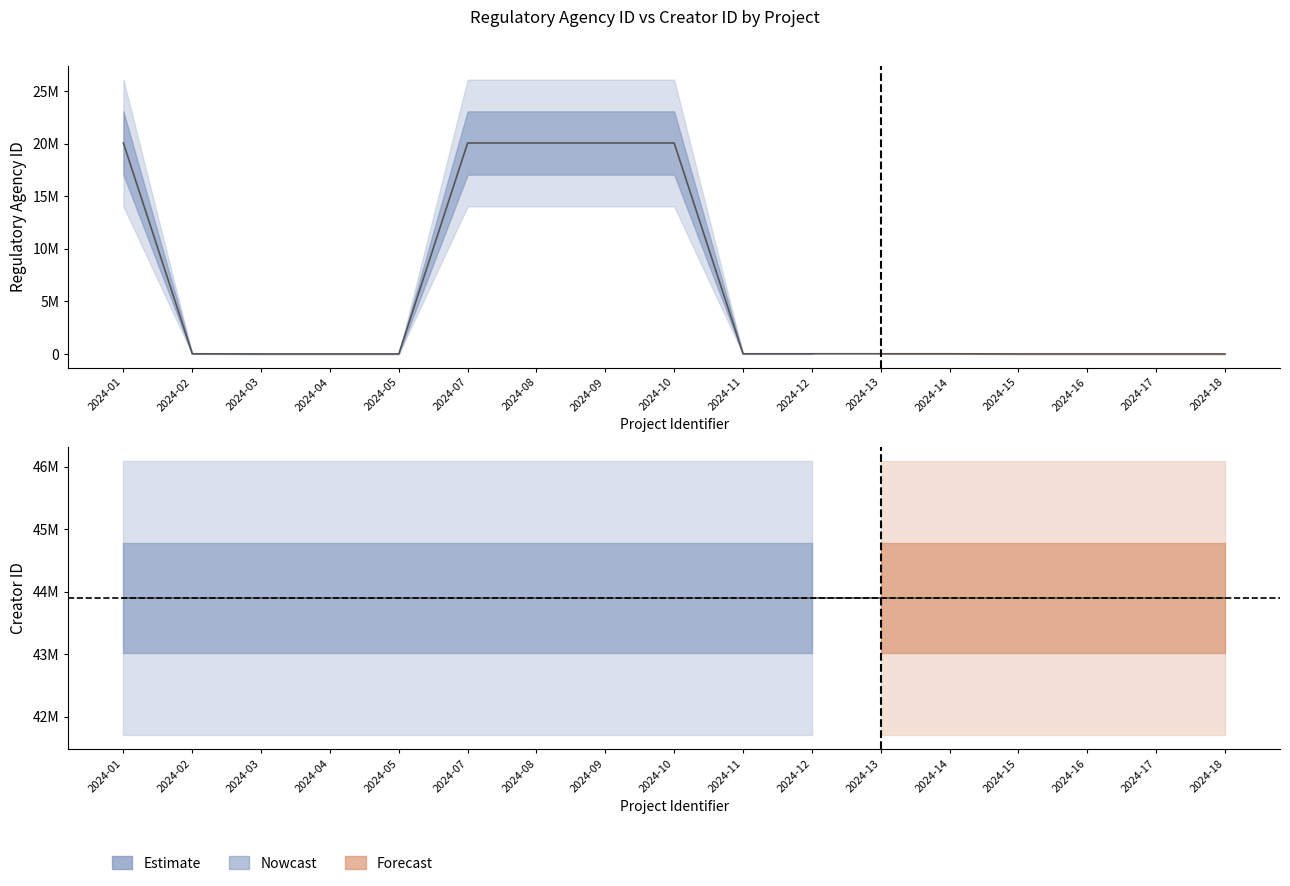

Reading left to right, transcribe all the data shown in this chart.

20064120	31101	15622	15622	15622	20064120	20064120	20064120	20064120	31101	31101	31101	31101	15622	15622	15622	15622